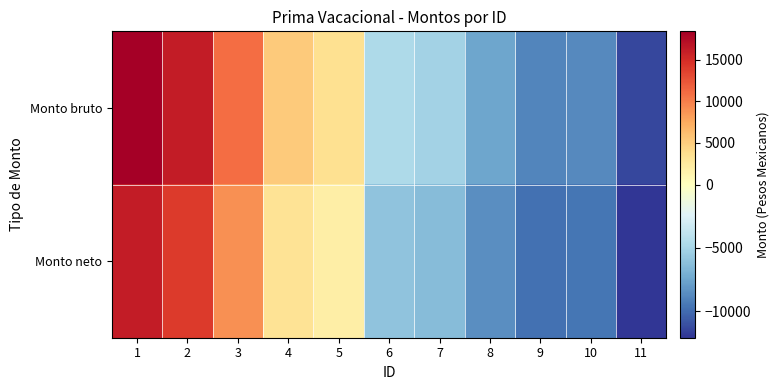

Reading right to left, transcribe all the data shown in this chart.

Monto bruto: 11=-11403.9	10=-8742.2	9=-8934.7	8=-7483.9	7=-5150.6	6=-4700.6	5=3569.4	4=5294.4	3=10999.4	2=16224.4	1=18411.9
Monto neto: 11=-12079.6	10=-9593.1	9=-9785.6	8=-8581.5	7=-6404.3	6=-6037.3	5=1930.3	4=3278.0	3=8983.0	2=14009.4	1=16196.9